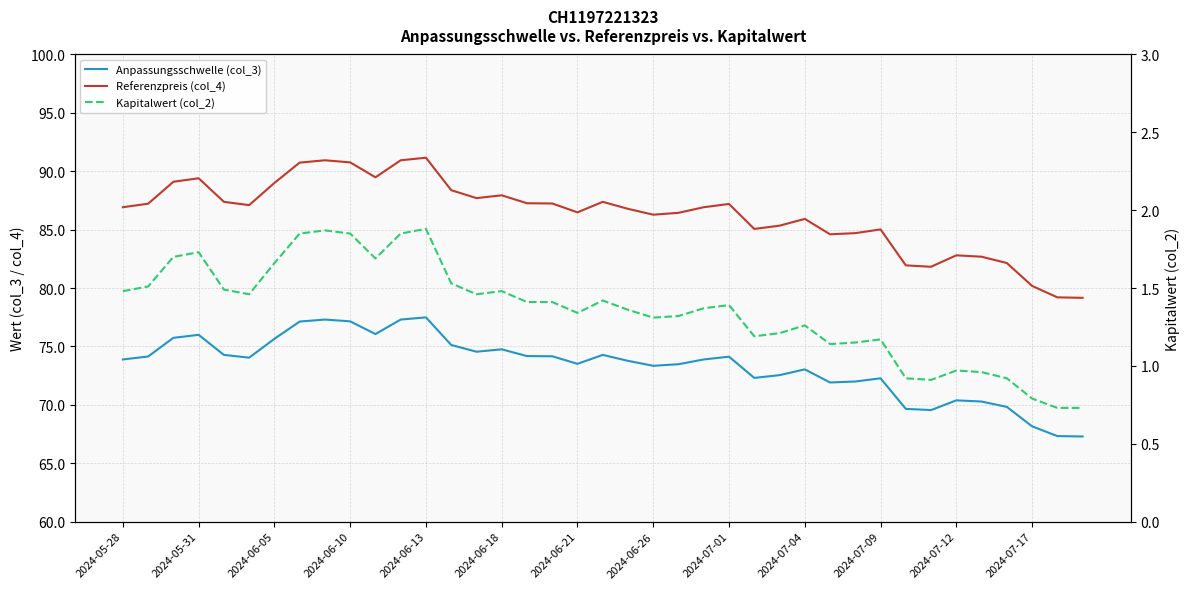

True or false: Kapitalwert (col_2) and Referenzpreis (col_4) cross at least once.

False